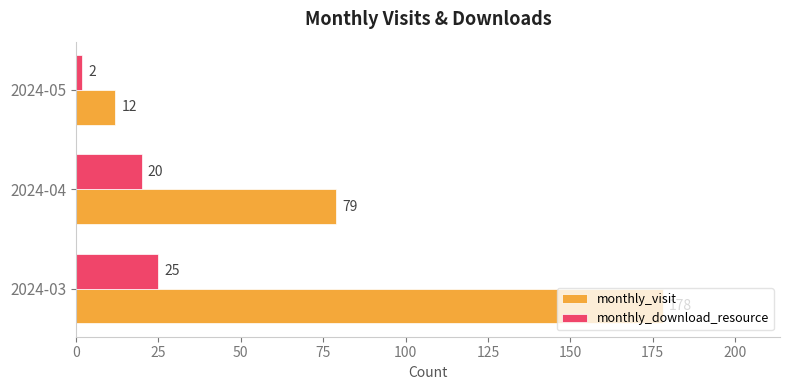

Which series has the largest total across all categories?

monthly_visit